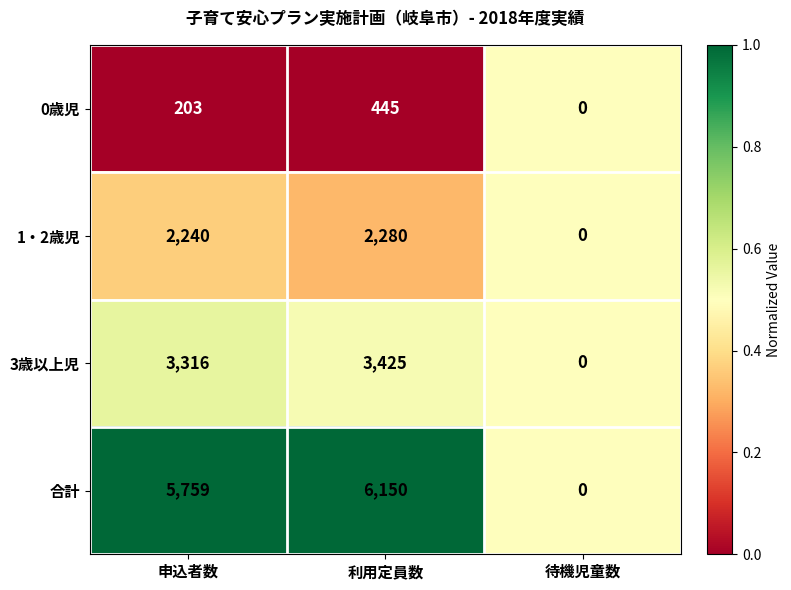

At which category does the chart reach its peak across all series?

利用定員数